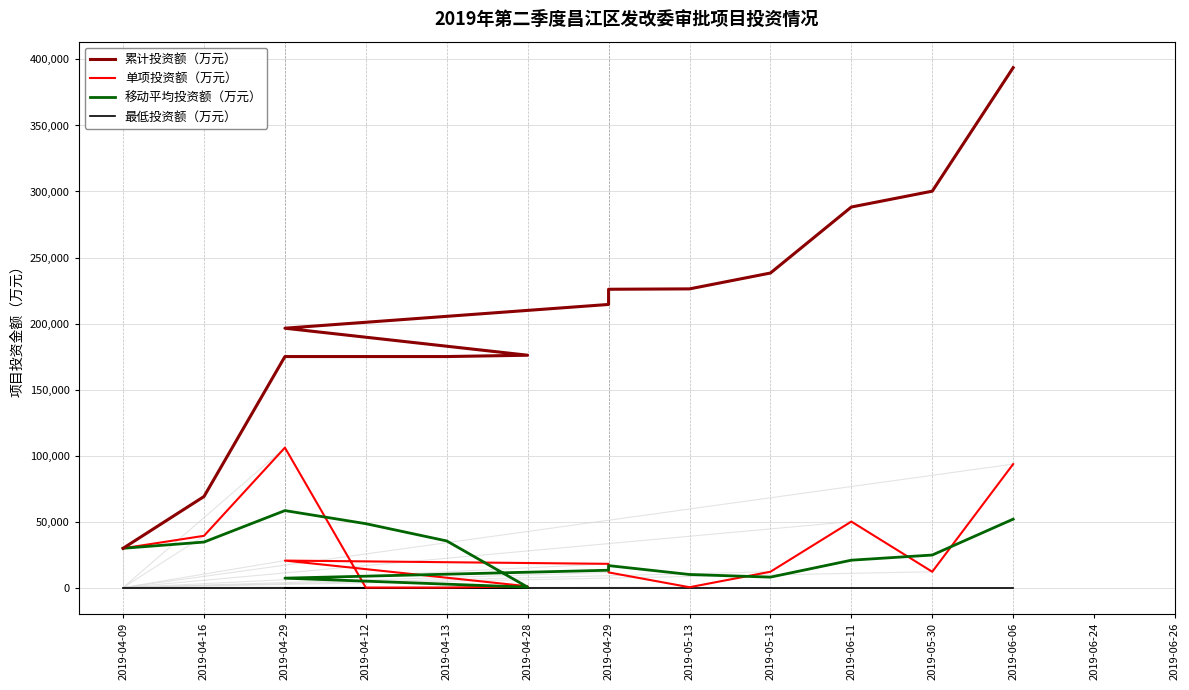

What is the difference between the maximum and second lowest values in the 单项投资额（万元） series?

106000.0